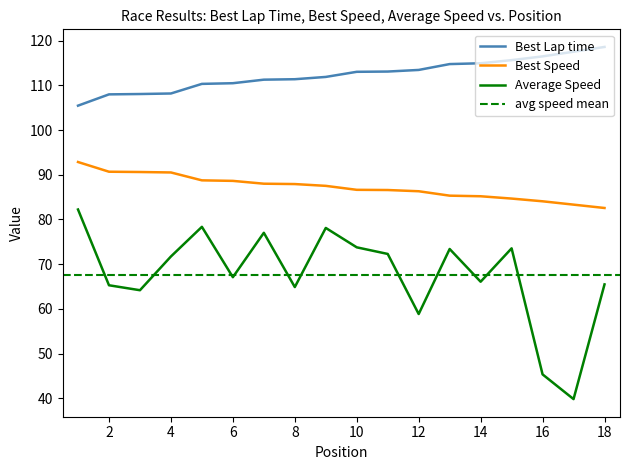

Read the Best Lap time value at 9.

111.9